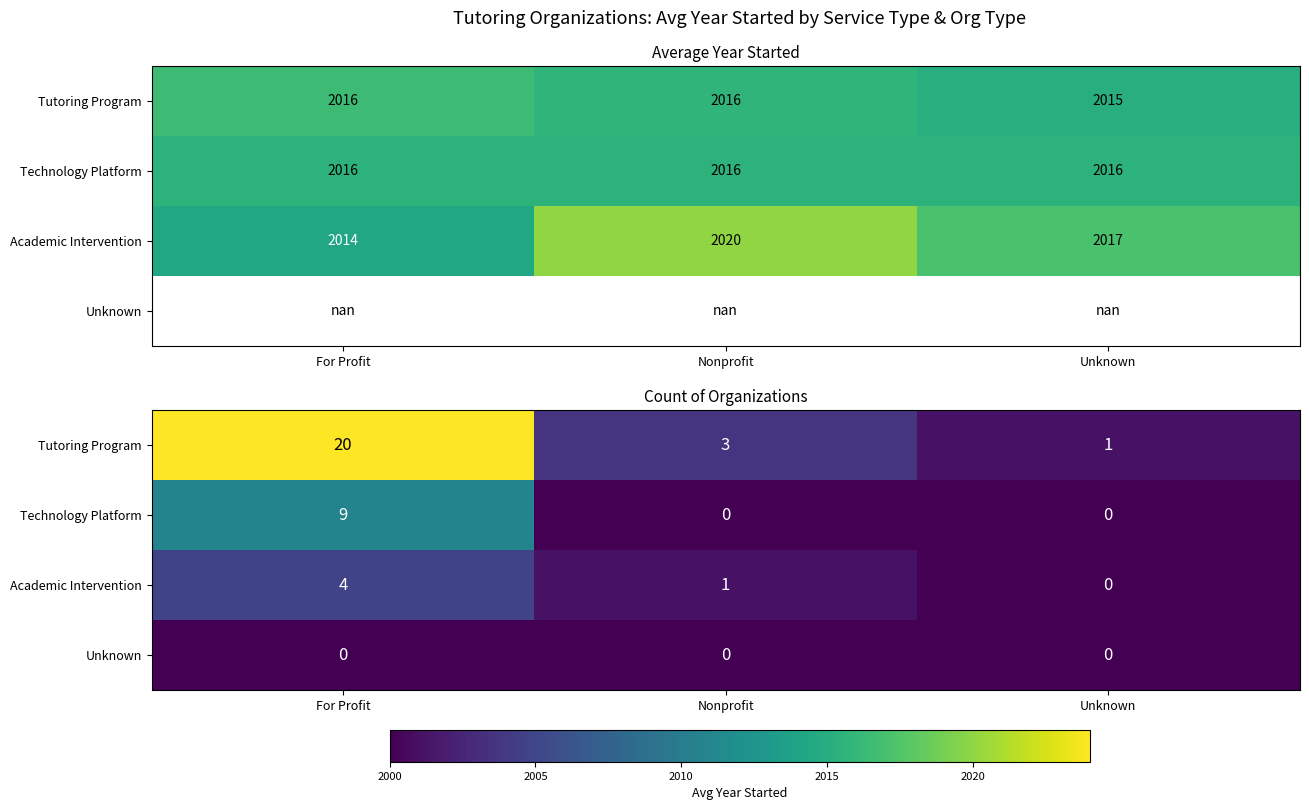

At which category does the chart reach its minimum across all series?

Nonprofit